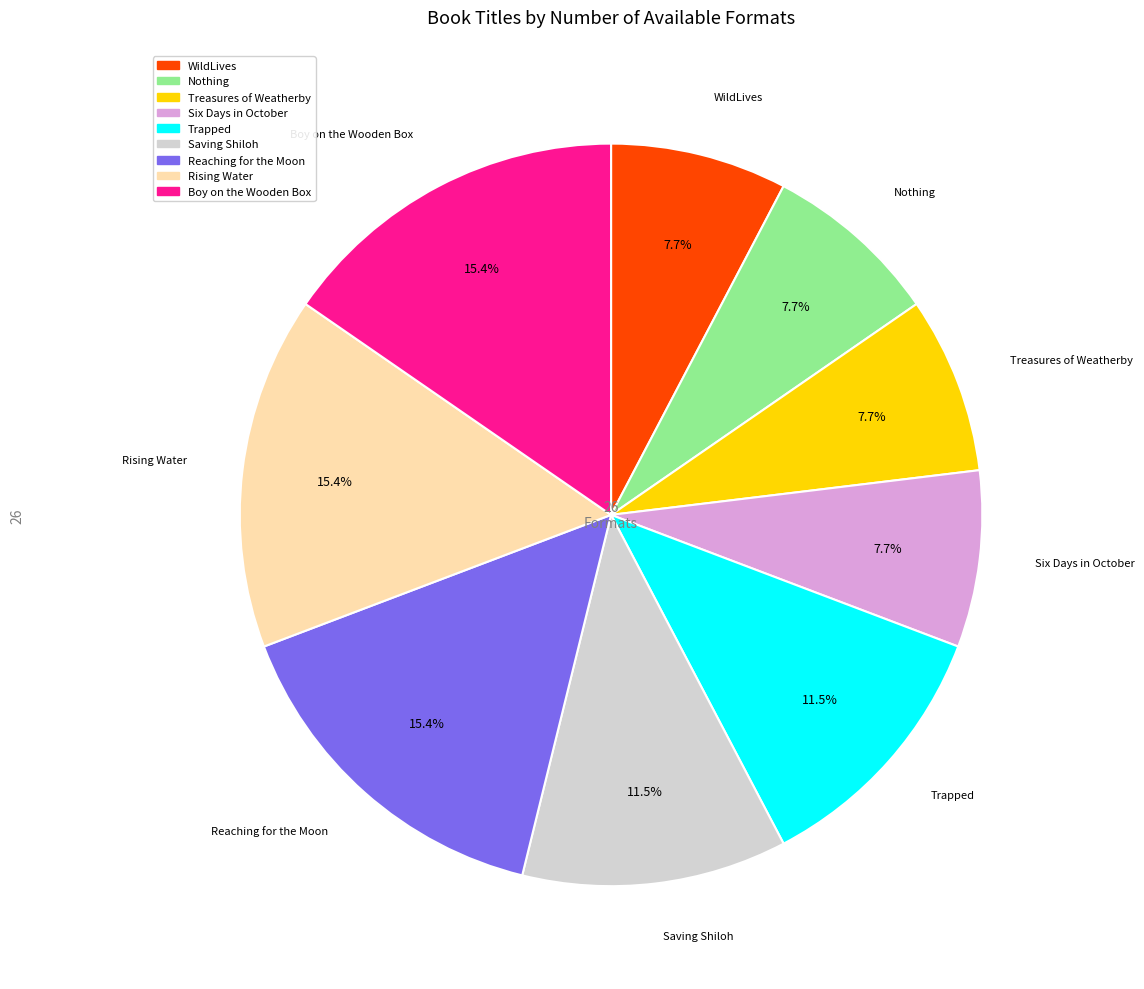

Is there any slice that represents more than half of the pie?

No